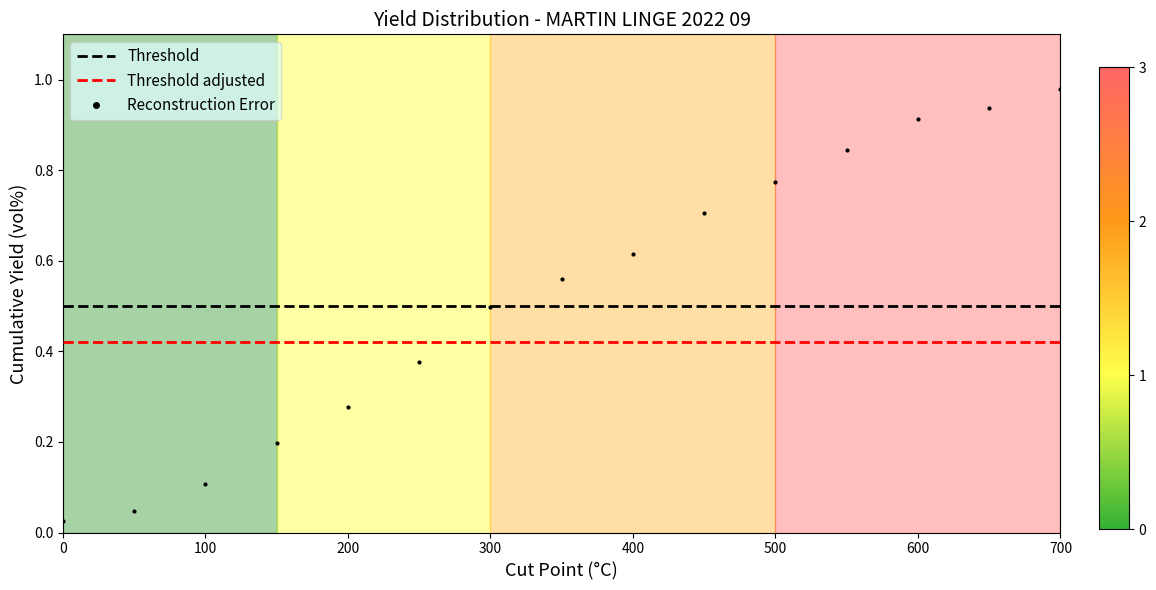

True or false: the data has more than 2 interior local peaks.

False